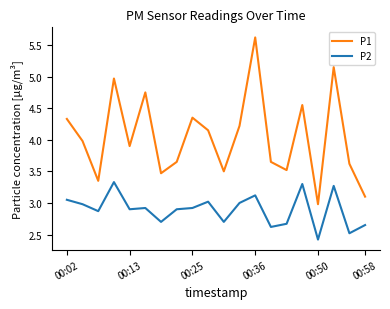

Count the number of categories in the chart.

20